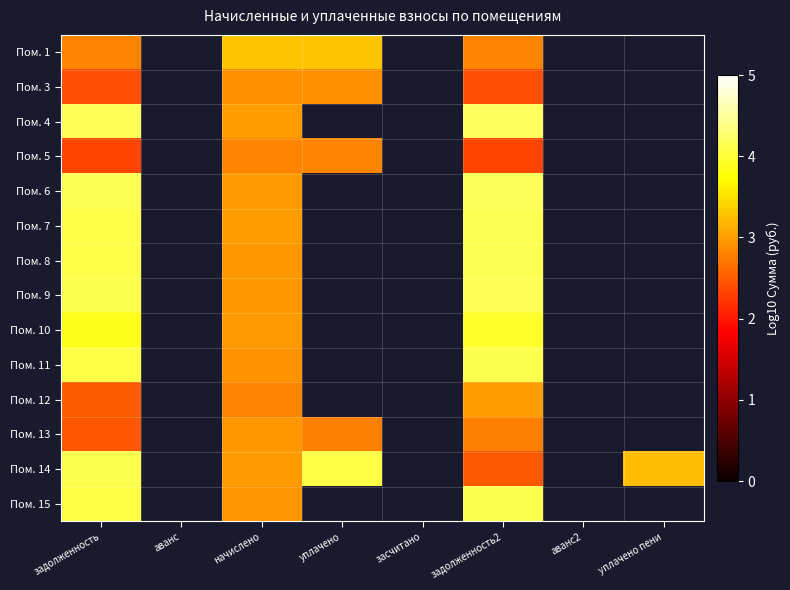

At which category is the sum across all series the highest?

задолженность